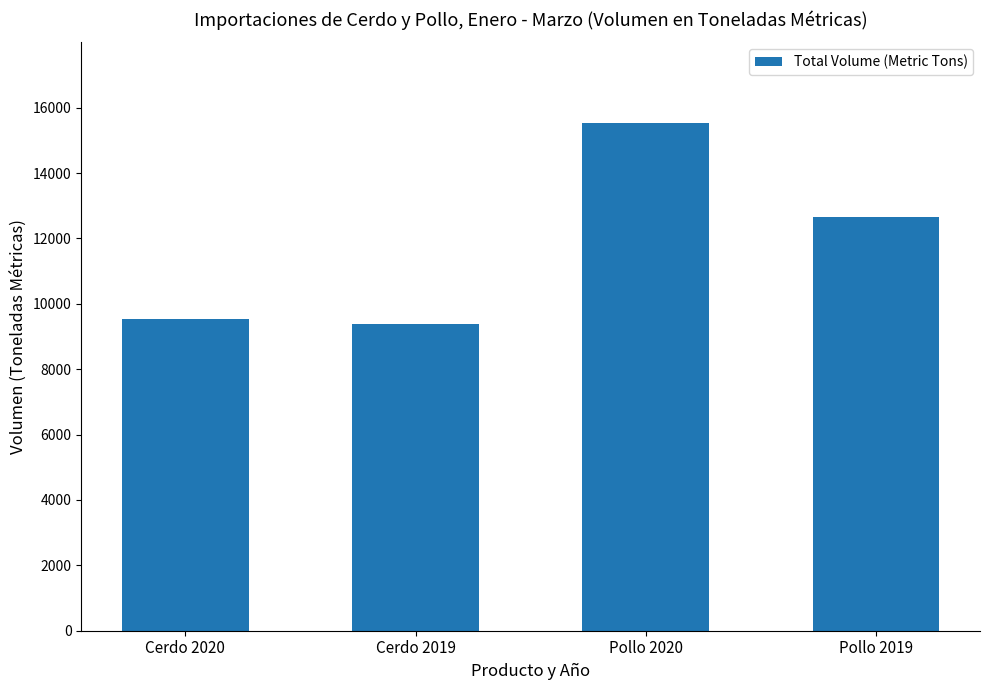

How many bars are there in total?

4